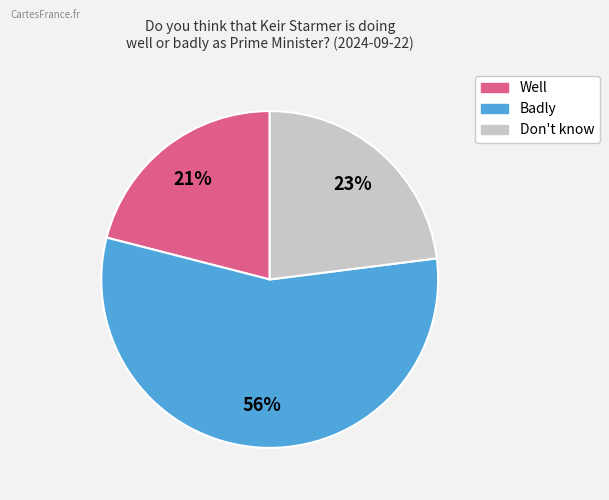

To the nearest percent, what percentage of the pie is Badly?

56%